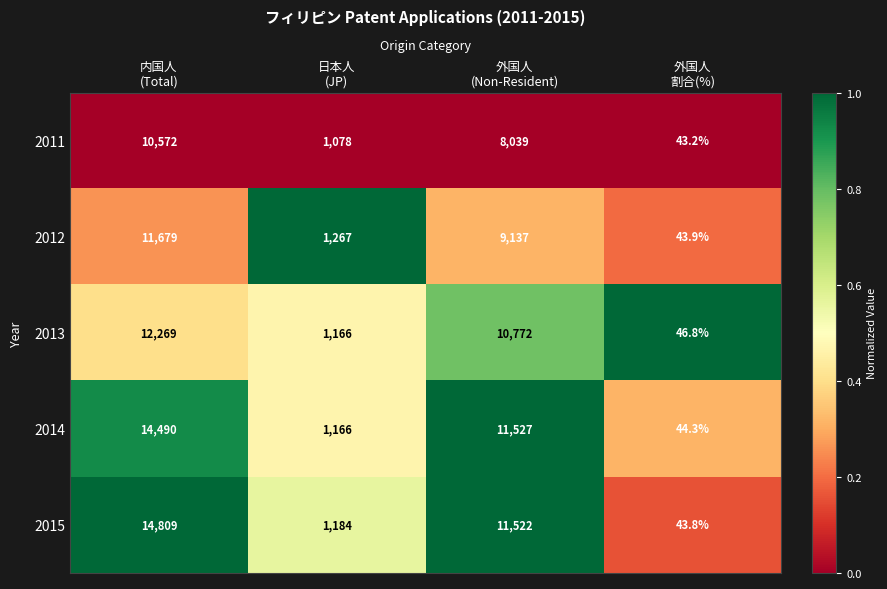

Which series has the largest range (max minus min)?

2015